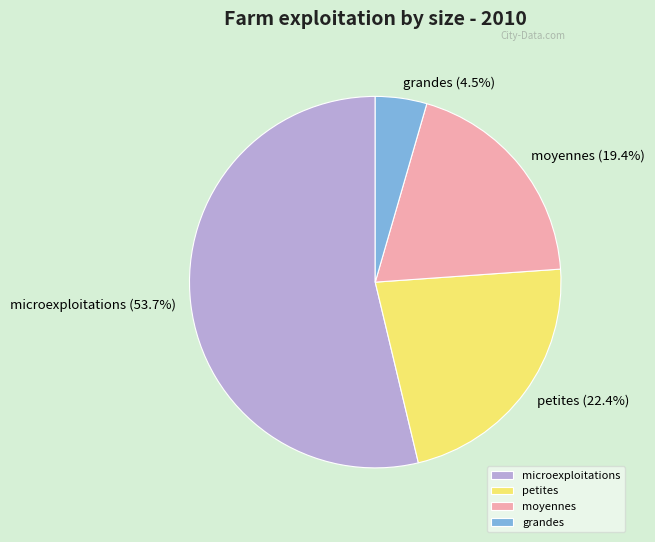

Is there a majority slice in this chart?

Yes